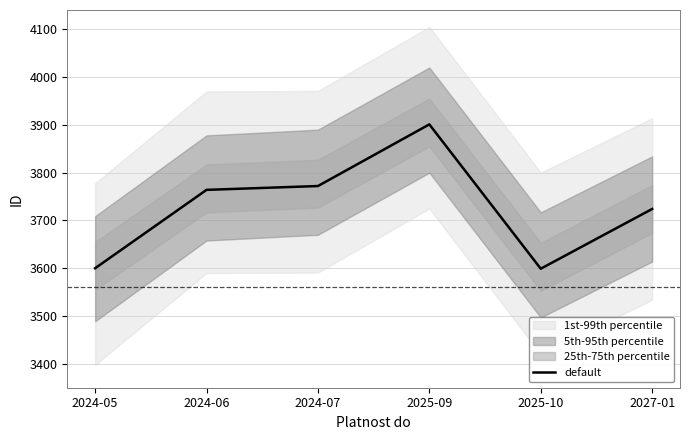

What is the ratio of the value at 2025-10 to the value at 2024-07?

1.0